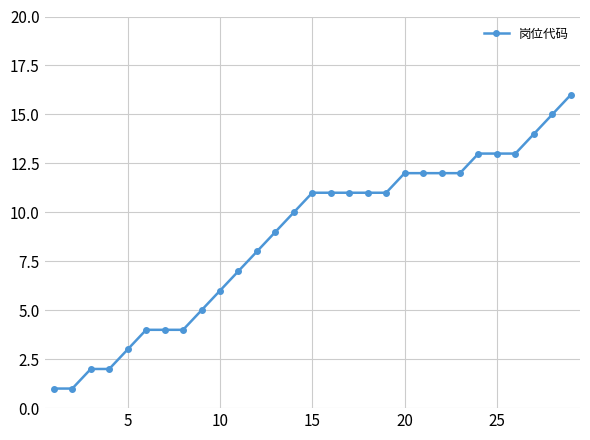

What is the maximum value shown in the chart?

16